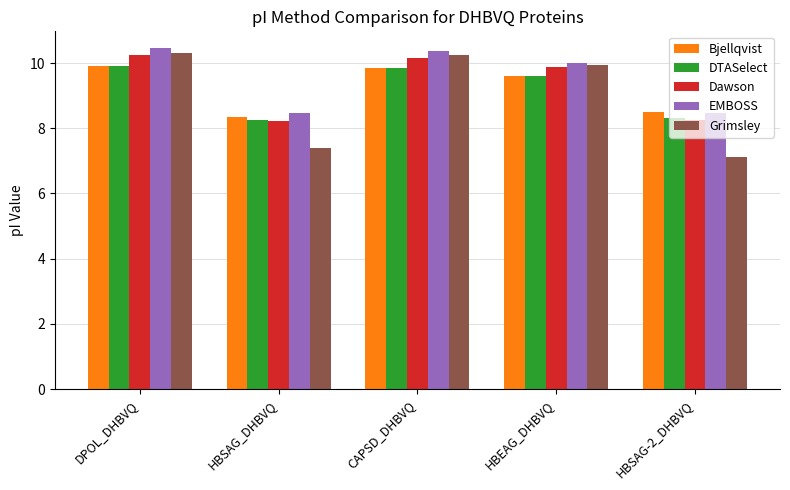

Is it true that Dawson equals 8.2 at HBSAG-2_DHBVQ?

True